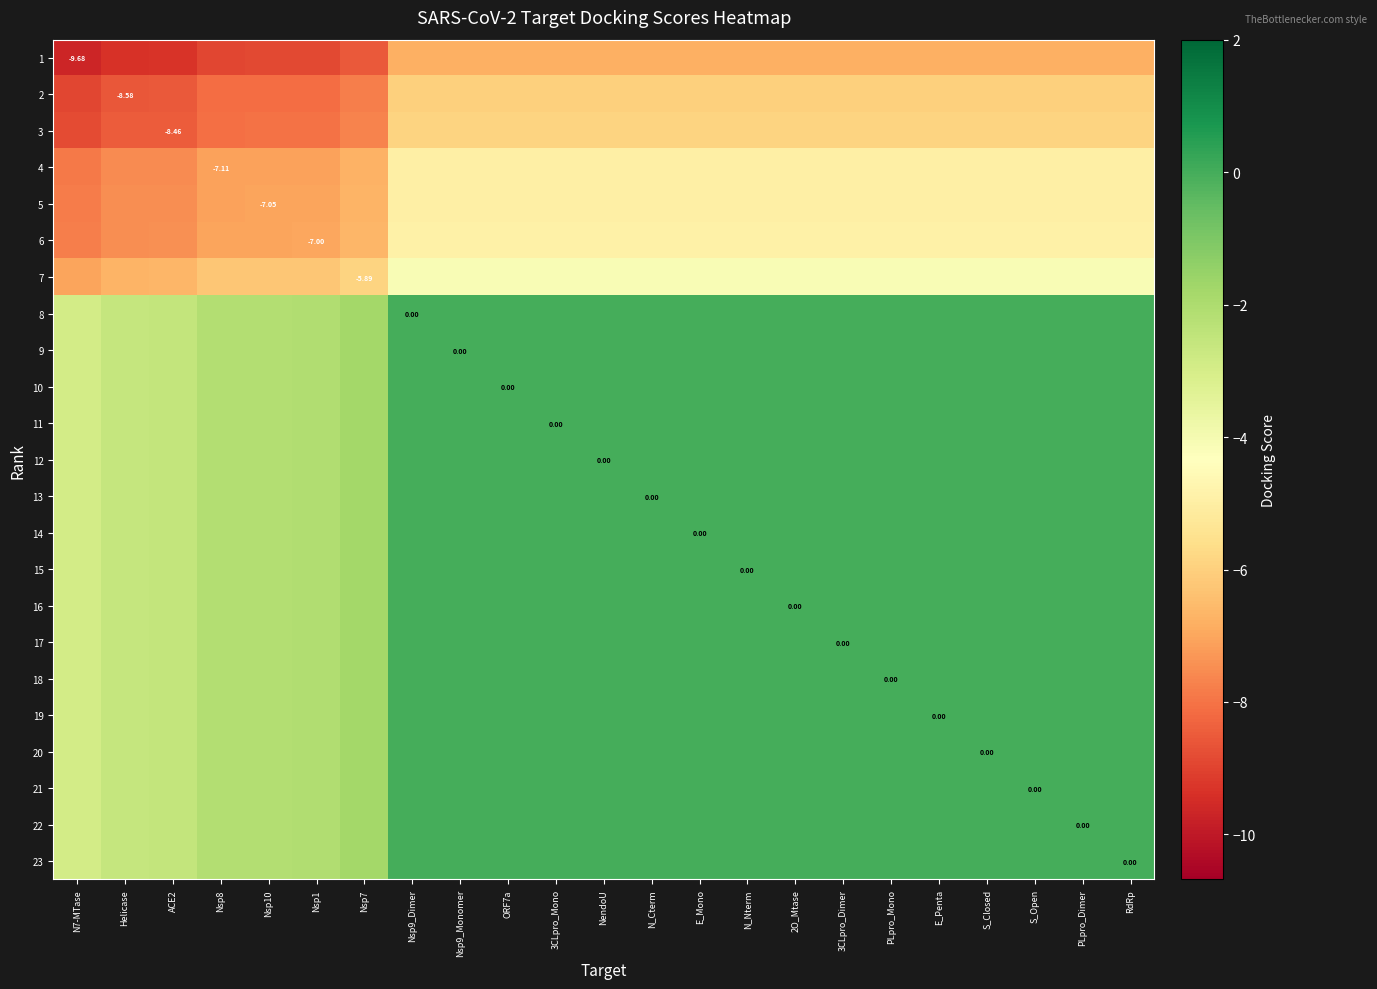

The value of 16 at PLpro_Dimer is 1.0. True or false?

False